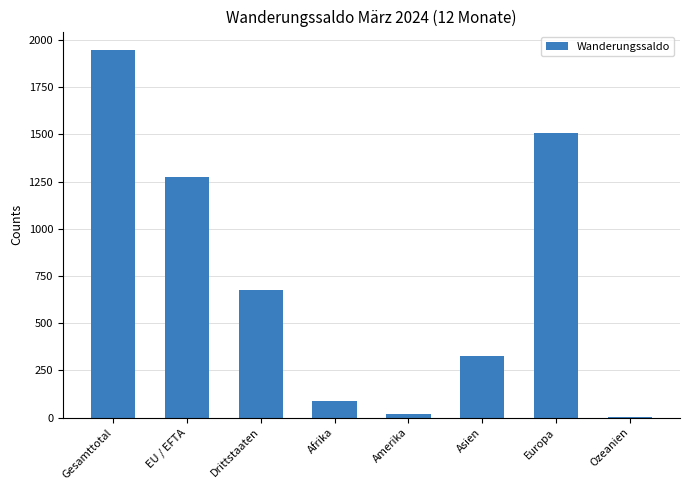

Which category has the highest value across all series?

Gesamttotal